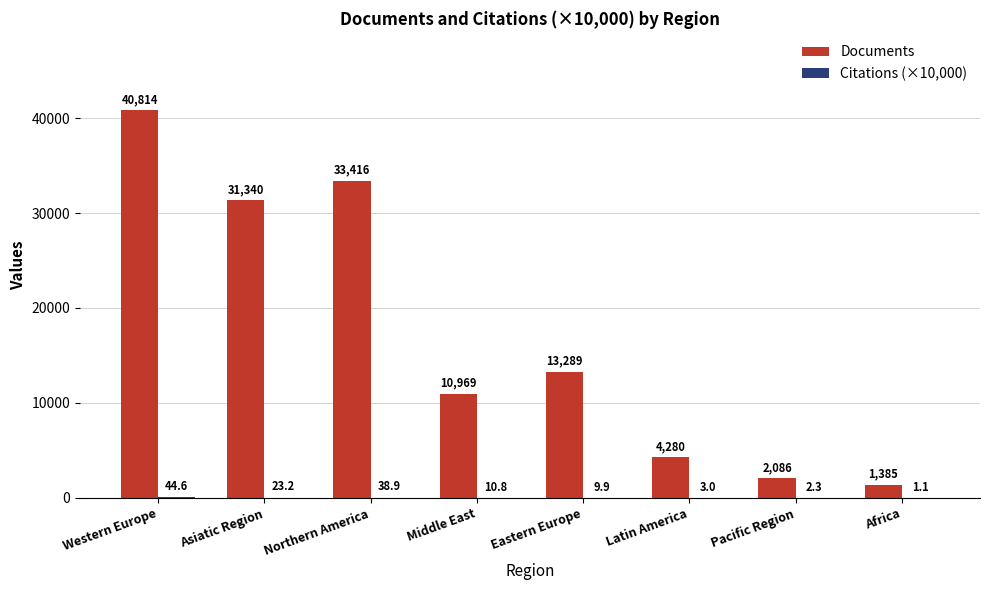

Is it true that Documents equals 1385.0 at Africa?

True